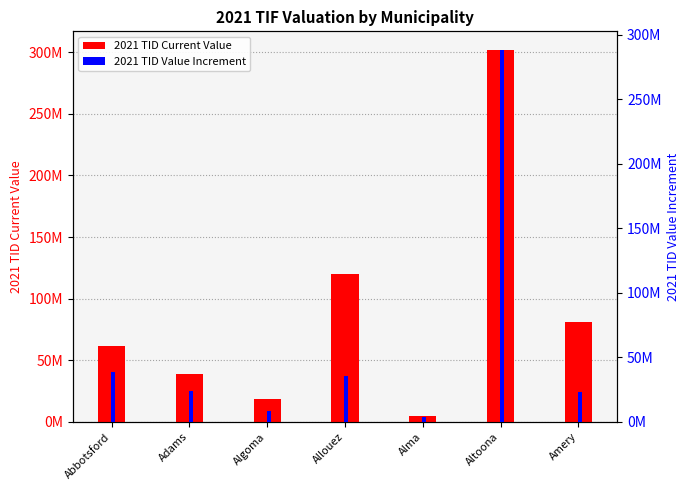

Which label corresponds to the smallest value in the chart?

Alma